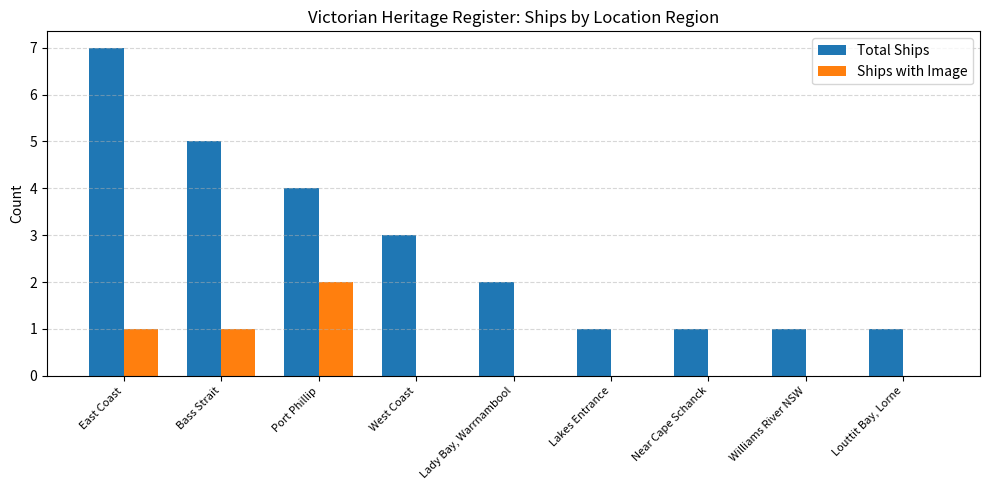

At which category is the sum across all series the highest?

East Coast